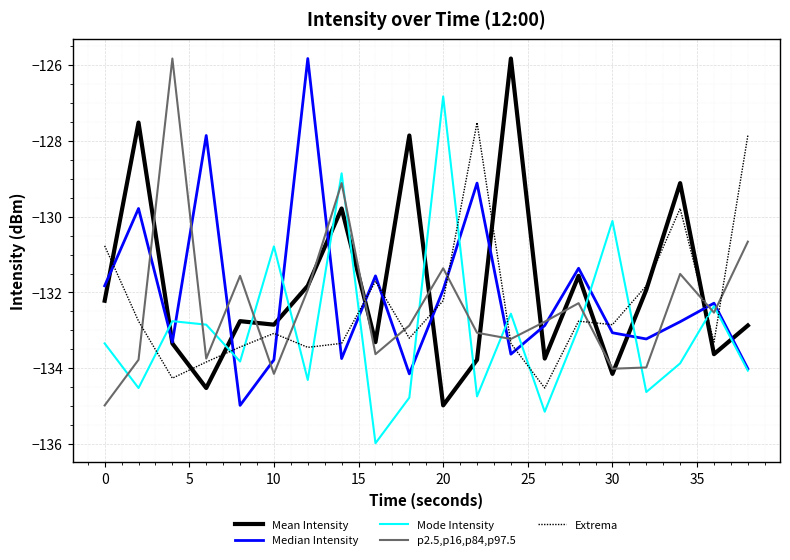

How many times do Extrema and Mean Intensity cross each other?

10